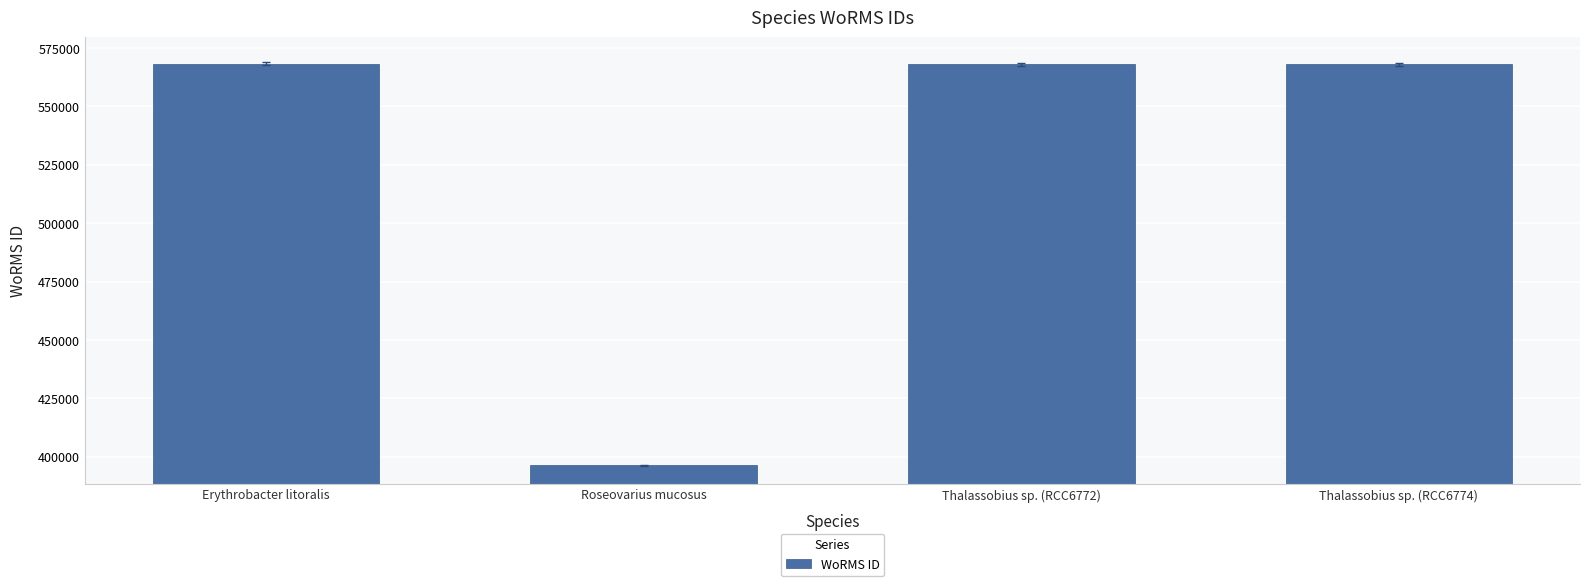

What is the average value?

525133